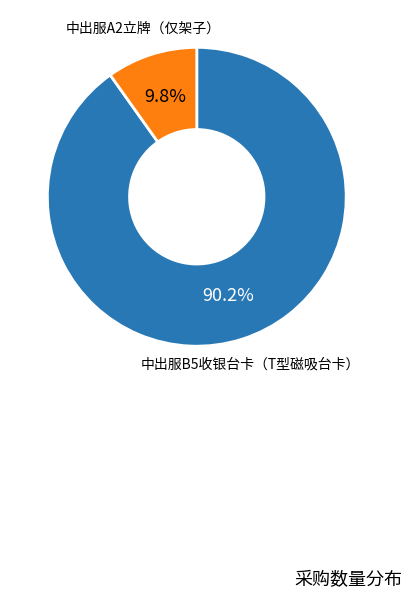

Which slice is the largest?

中出服B5收银台卡（T型磁吸台卡）